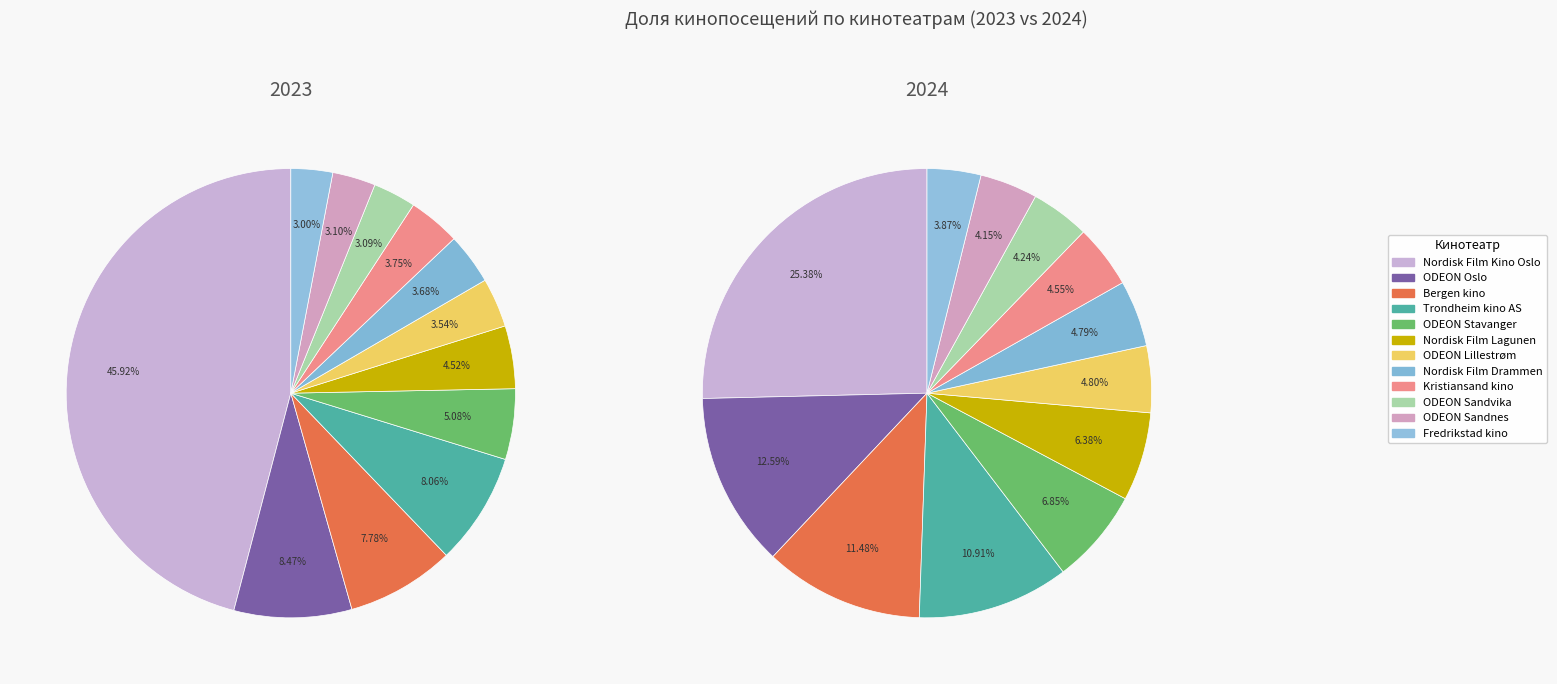

The ODEON Lillestrøm slice represents 16% of the pie. True or false?

False